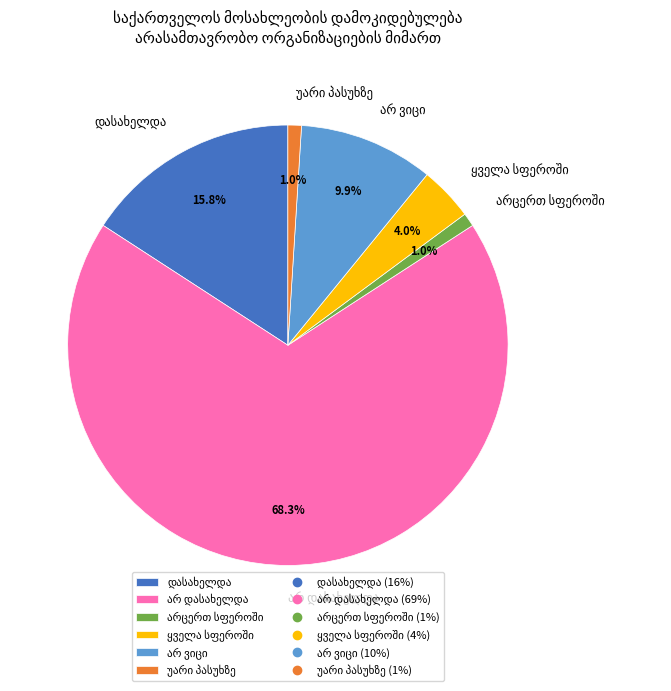

To the nearest percent, what is the difference between the largest and smallest slice percentages?

67%